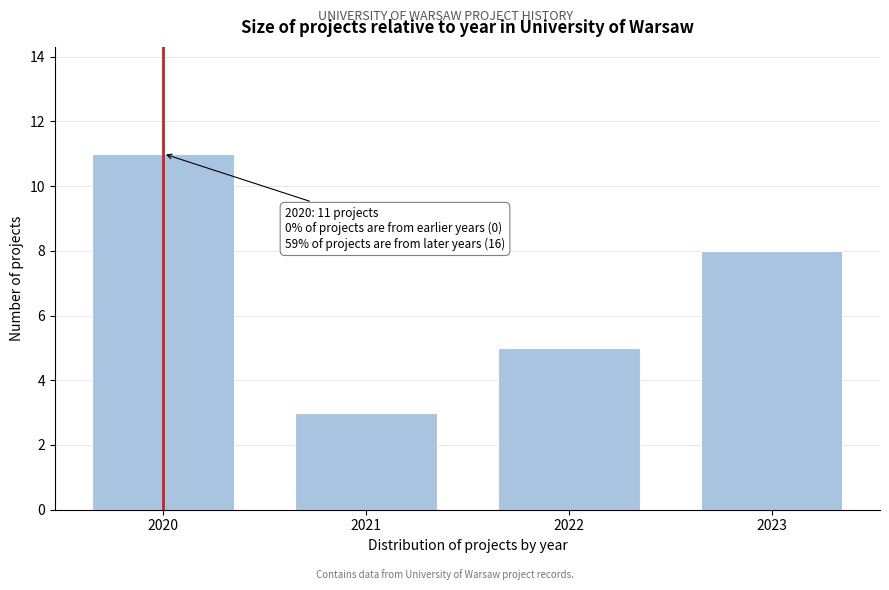

Reading left to right, list all the values displayed in this chart.

2020=11	2021=3	2022=5	2023=8